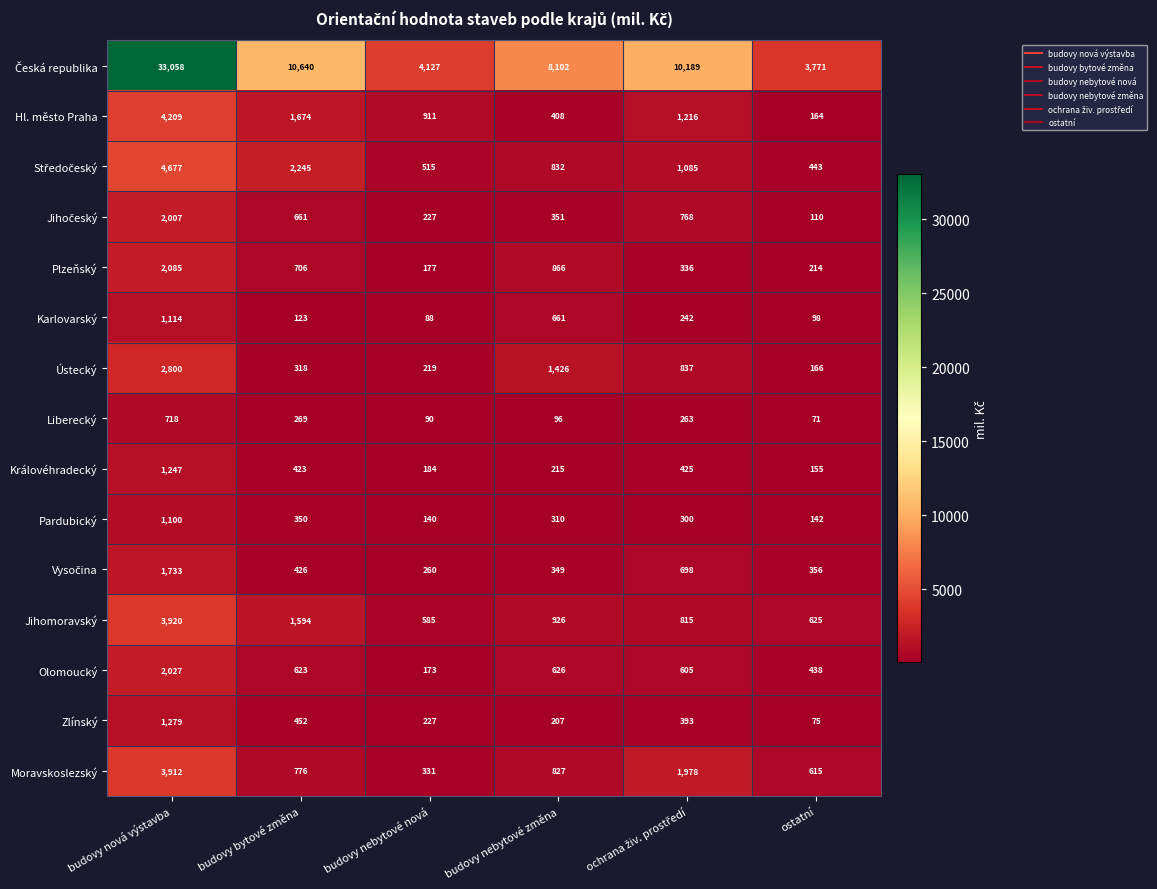

How many data points does each series have?

6